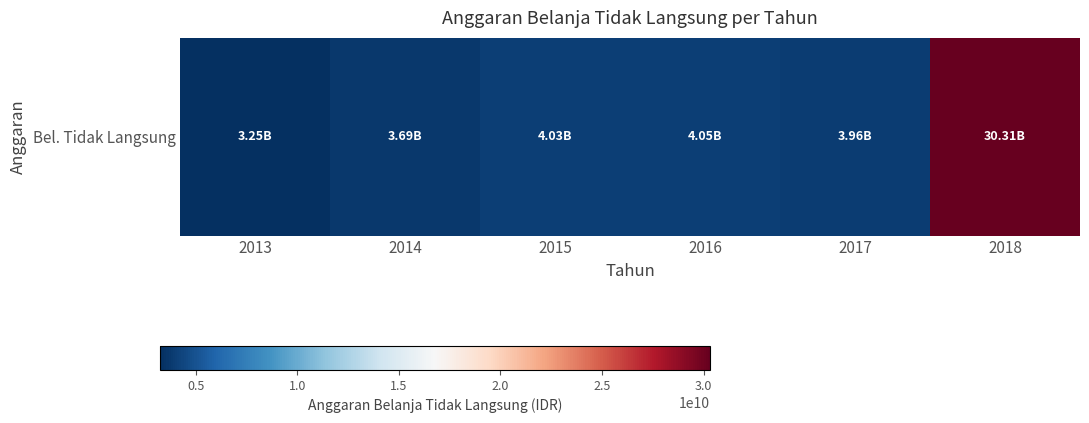

List the labels in order of value, largest first.

2018, 2016, 2015, 2017, 2014, 2013